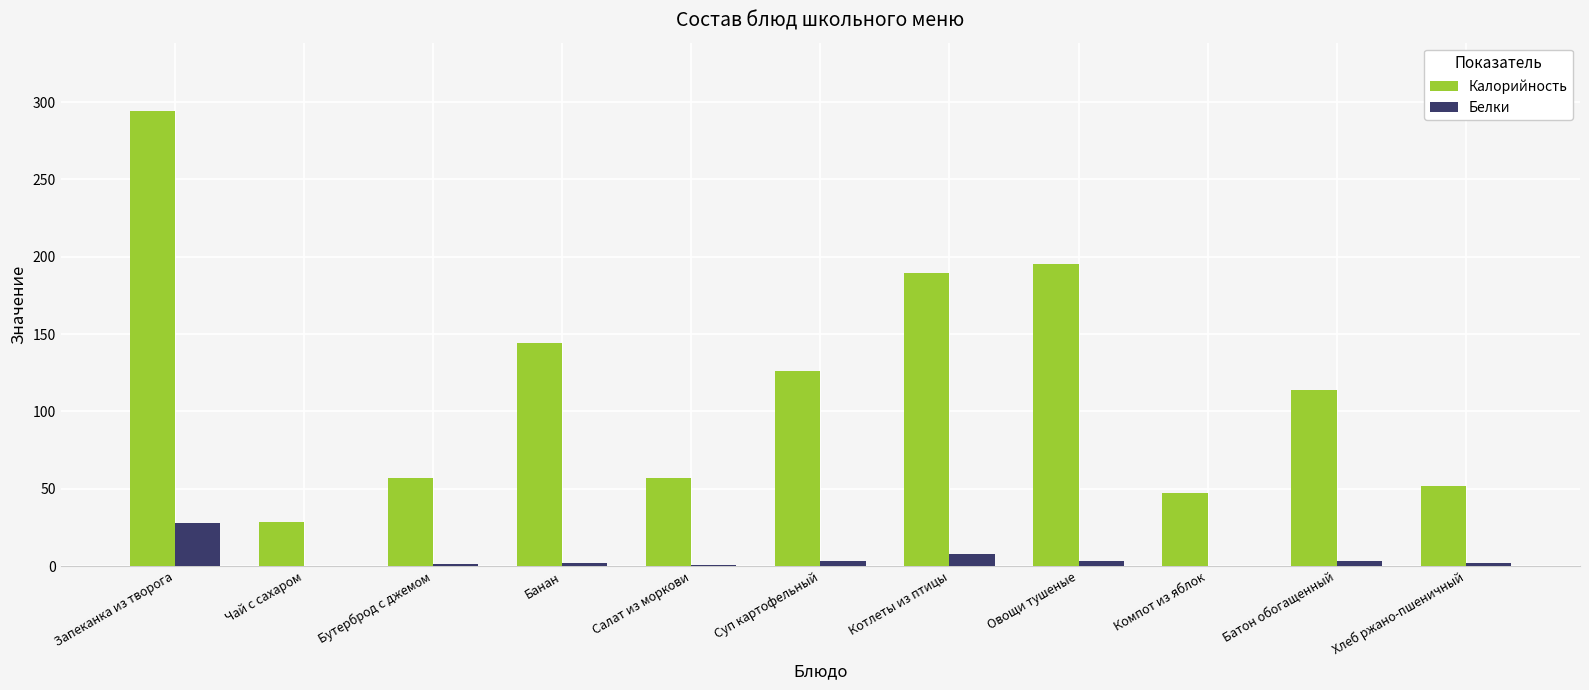

Between Запеканка из творога and Чай с сахаром, which series saw the biggest shift?

Калорийность